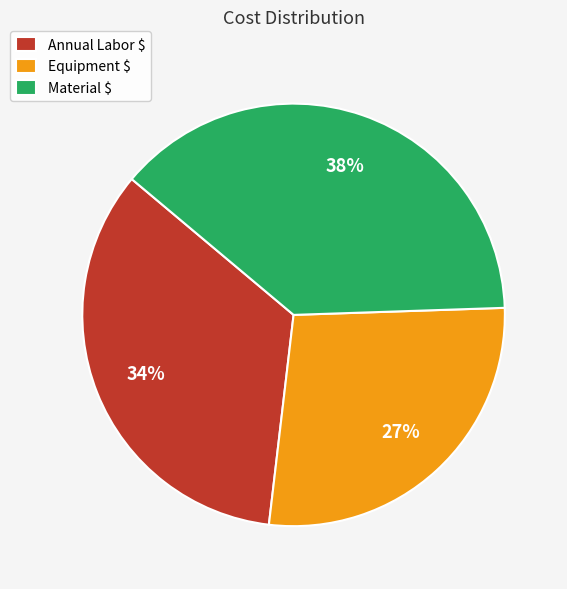

To the nearest percent, what portion does Material $ represent?

38%